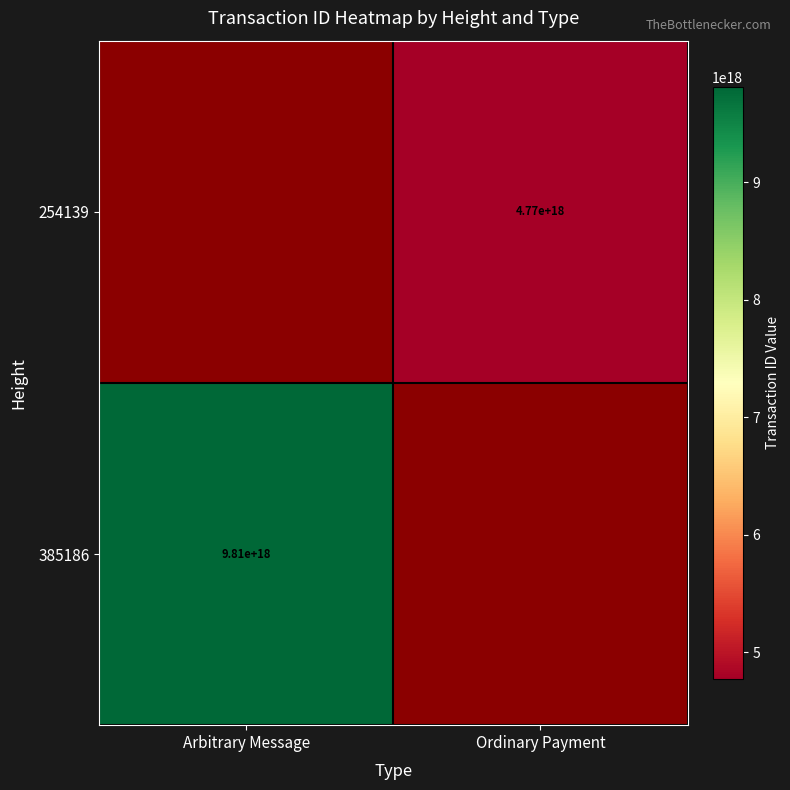

Is it true that 385186 equals 9810000000000000000 at Arbitrary Message?

True